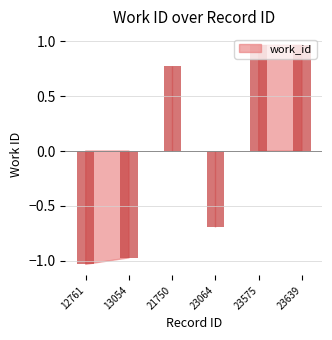

At which label does the data first exceed 0?

21750